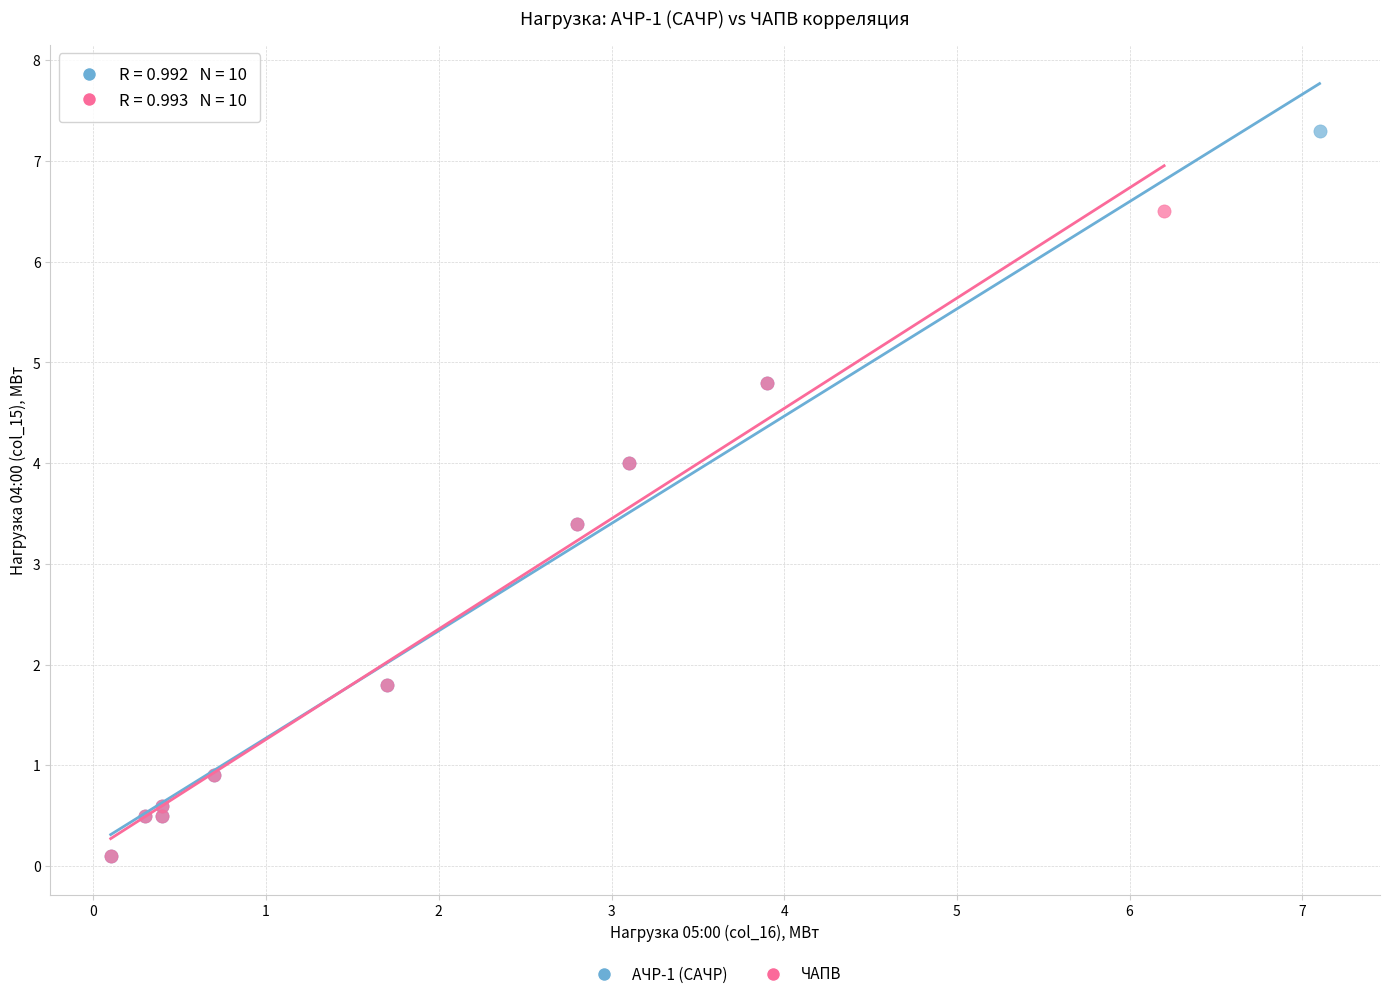

Which series has the widest spread of Y values?

АЧР-1 (САЧР)